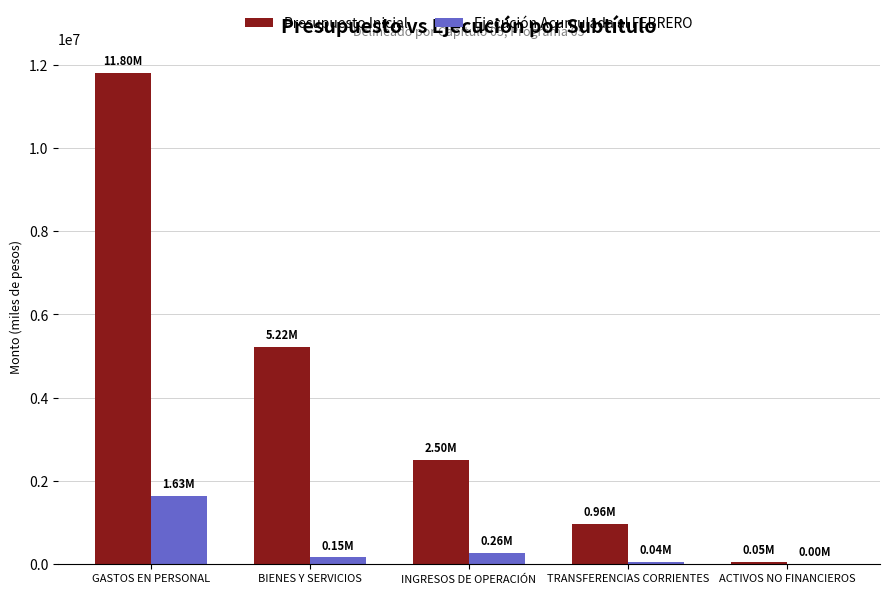

Between GASTOS EN PERSONAL and TRANSFERENCIAS CORRIENTES, which series saw the biggest shift?

Presupuesto Inicial